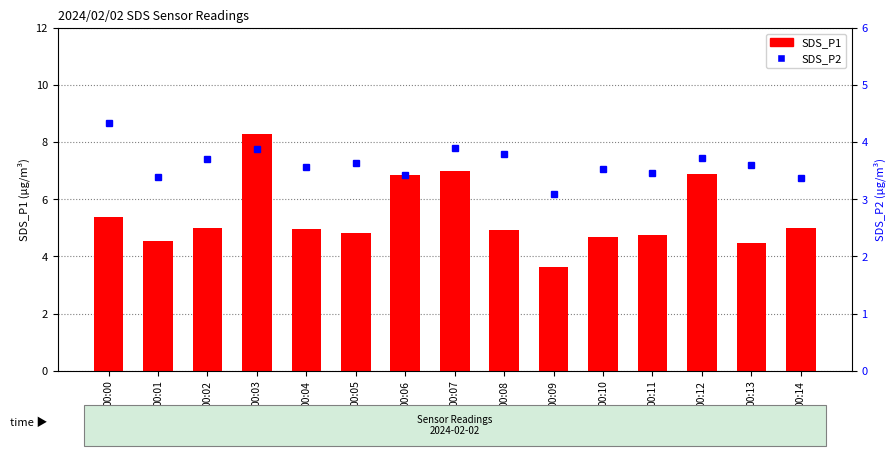

Is it true that SDS_P2 equals 3.1 at 00:09?

True